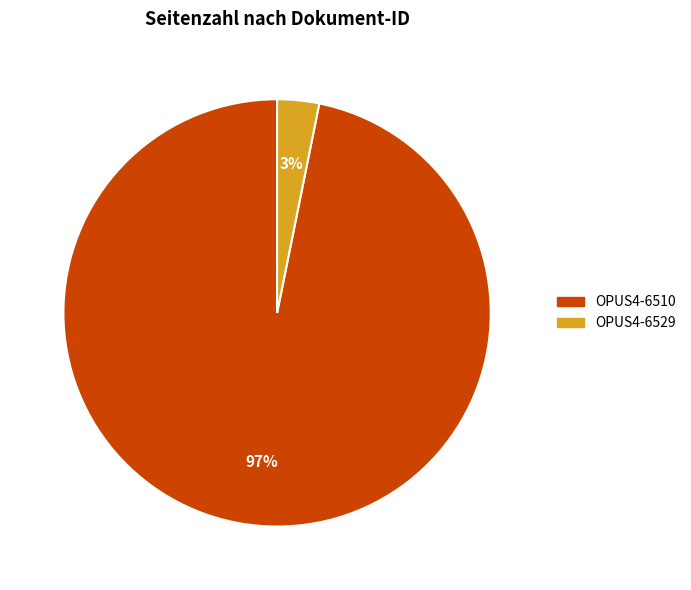

Which slice is the smallest?

OPUS4-6529